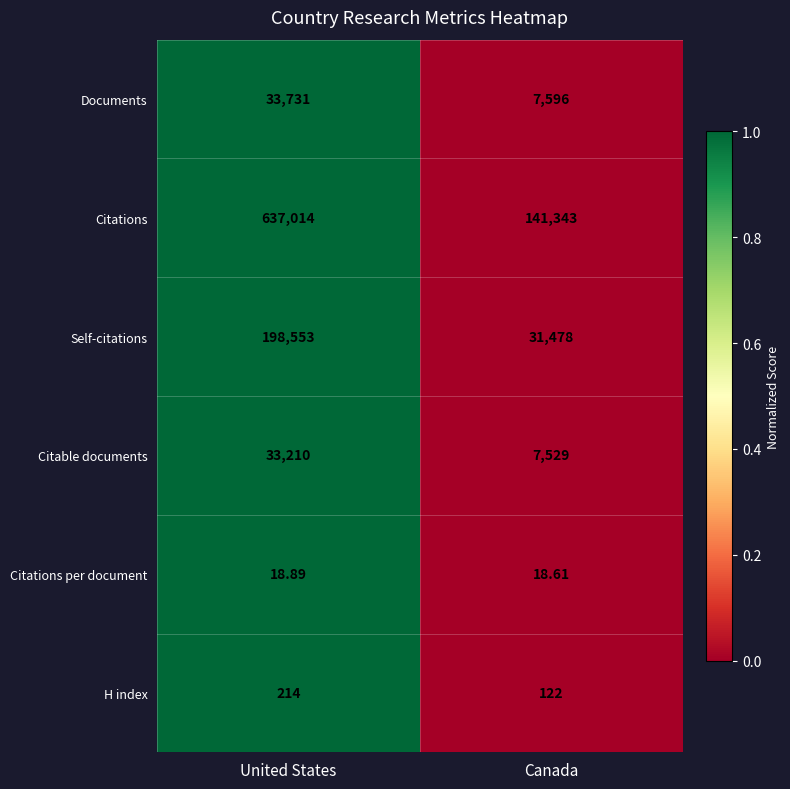

At which category is the sum across all series the highest?

United States